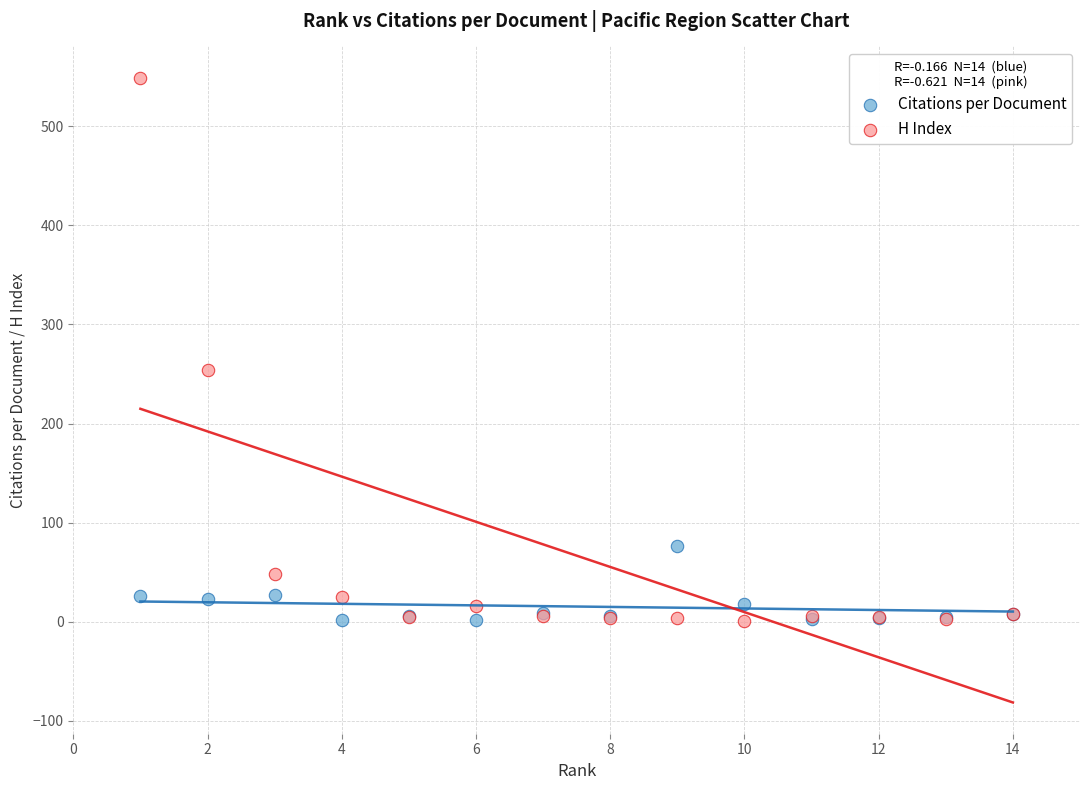

What are all the series names shown in the legend?

Citations per Document, H Index